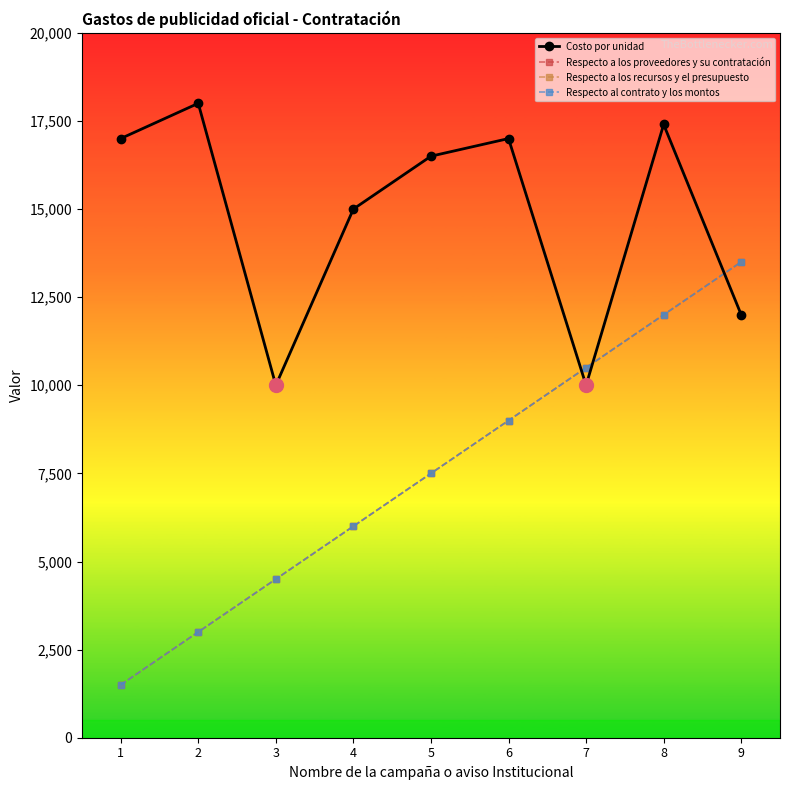

Reading left to right, list all the values displayed in this chart.

Costo por unidad: 17000.0	18000.0	10000.0	15000.0	16500.0	17000.0	10000.0	17400.0	12000.2
Respecto a los proveedores y su contratación: 1500.0	3000.0	4500.0	6000.0	7500.0	9000.0	10500.0	12000.0	13500.0
Respecto a los recursos y el presupuesto: 1500.0	3000.0	4500.0	6000.0	7500.0	9000.0	10500.0	12000.0	13500.0
Respecto al contrato y los montos: 1500.0	3000.0	4500.0	6000.0	7500.0	9000.0	10500.0	12000.0	13500.0